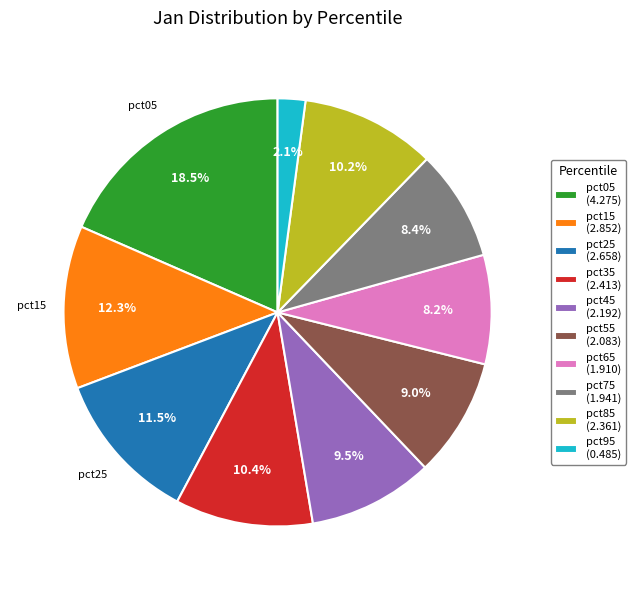

Which slice is the largest?

pct05